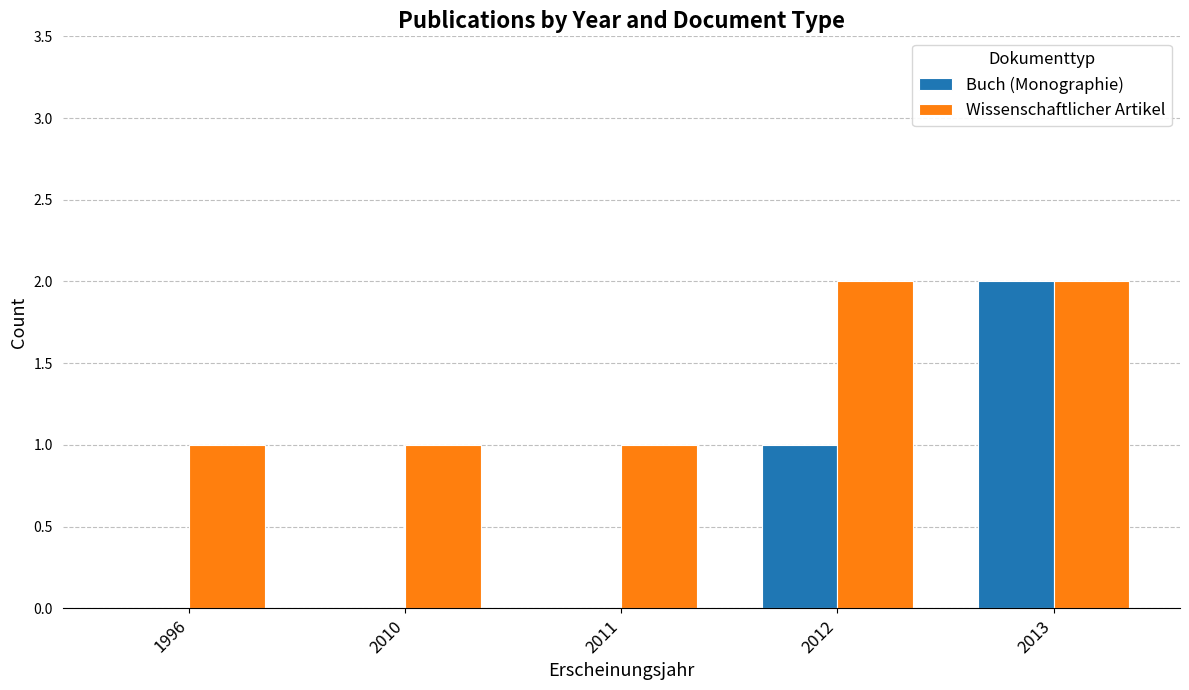

Is it true that Wissenschaftlicher Artikel equals 1 at 2011?

True